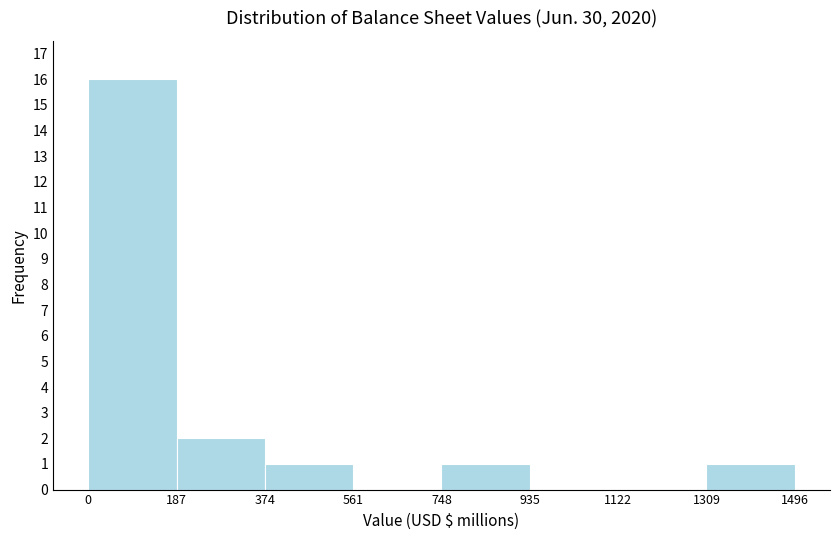

Reading left to right, list every bar in this chart as the range it spans on the x-axis followed by its height. The values are not printed on the chart, so give them approximately, as read against the axis.

0 to 187: 16
187 to 374: 2
374 to 561: 1
561 to 748: 0
748 to 935: 1
935 to 1122: 0
1122 to 1309: 0
1309 to 1496: 1